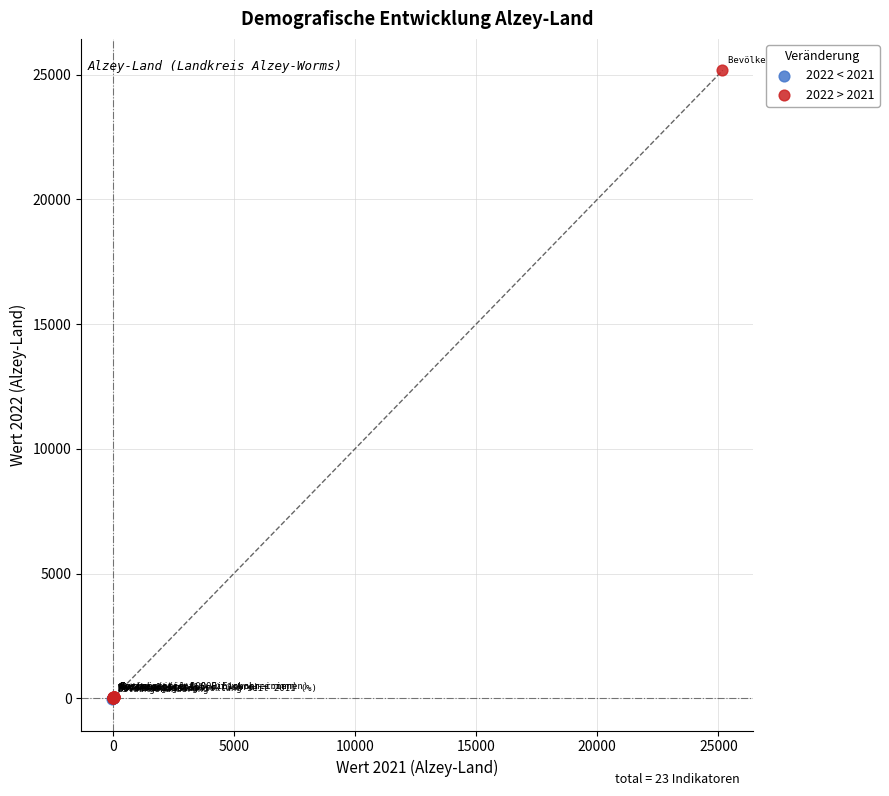

Which series has the largest Y range (max minus min)?

2022 > 2021